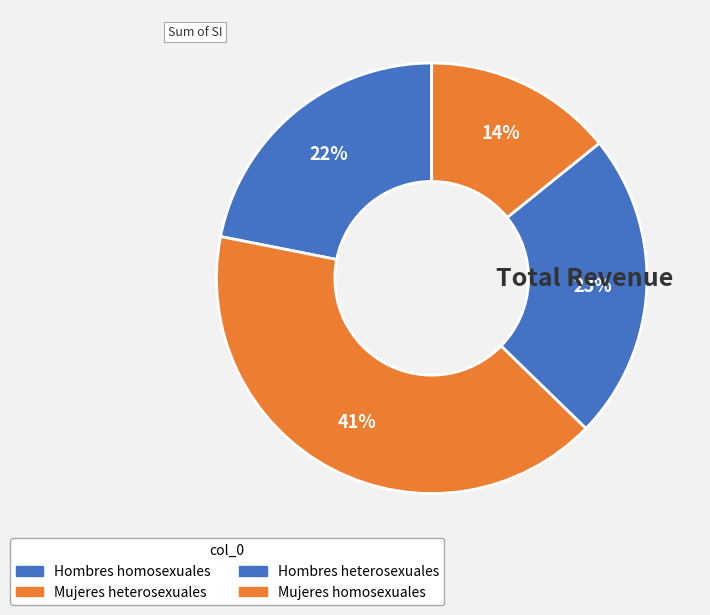

Rank the categories by value from highest to lowest.

Mujeres heterosexuales, Hombres heterosexuales, Hombres homosexuales, Mujeres homosexuales